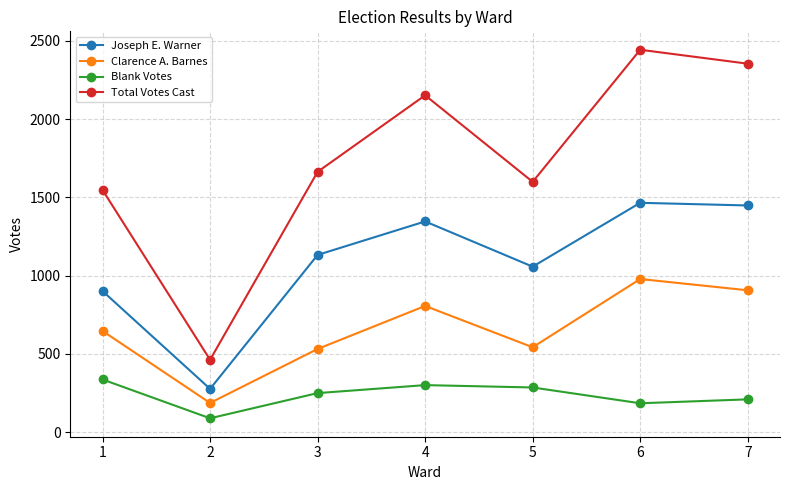

What is the greatest value displayed?

2443